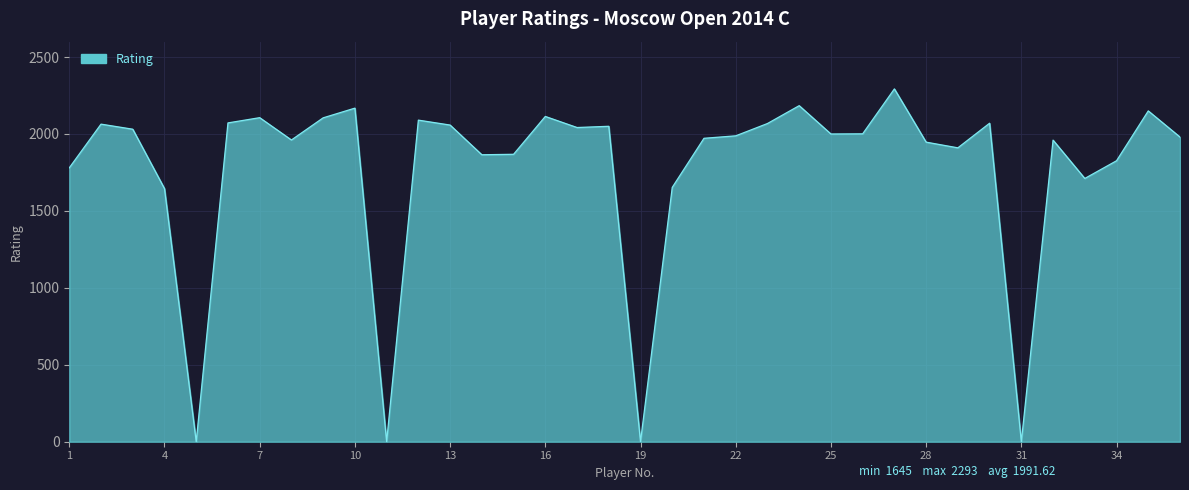

How many lines are shown in the chart?

1